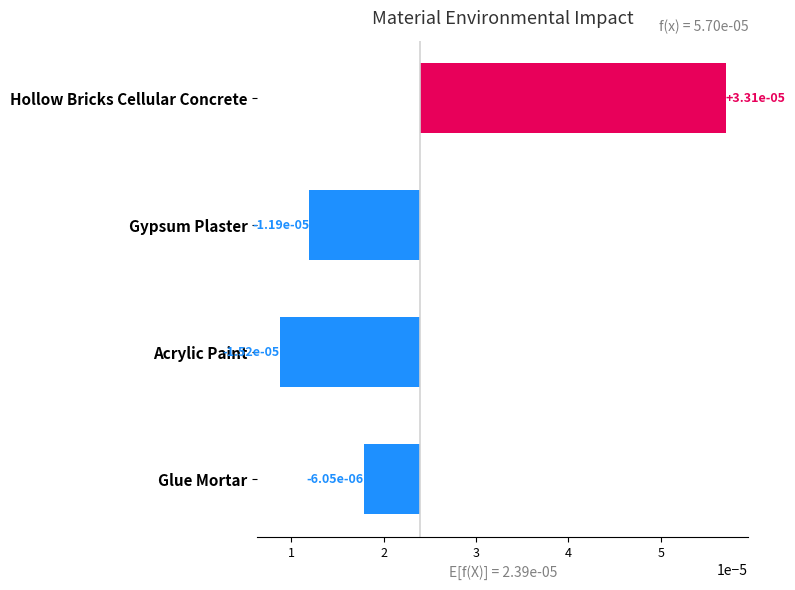

List the labels in order of value, largest first.

Hollow Bricks Cellular Concrete, Glue Mortar, Gypsum Plaster, Acrylic Paint